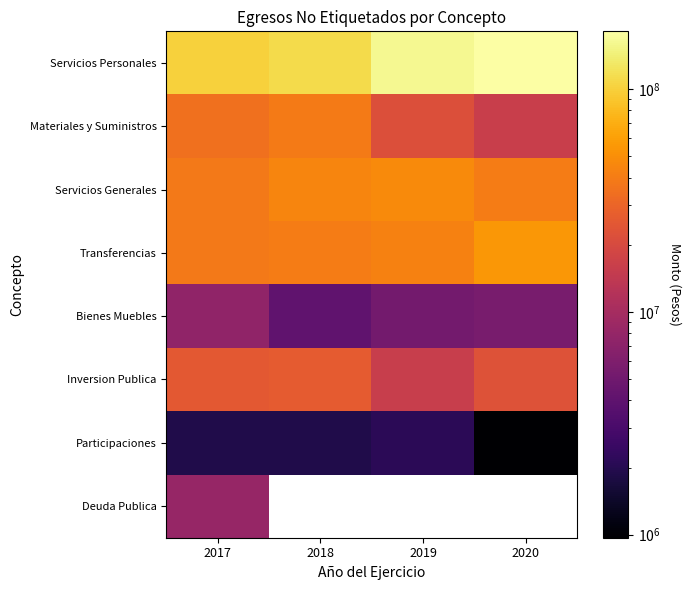

How many data points in Bienes Muebles are above 5545647?

2